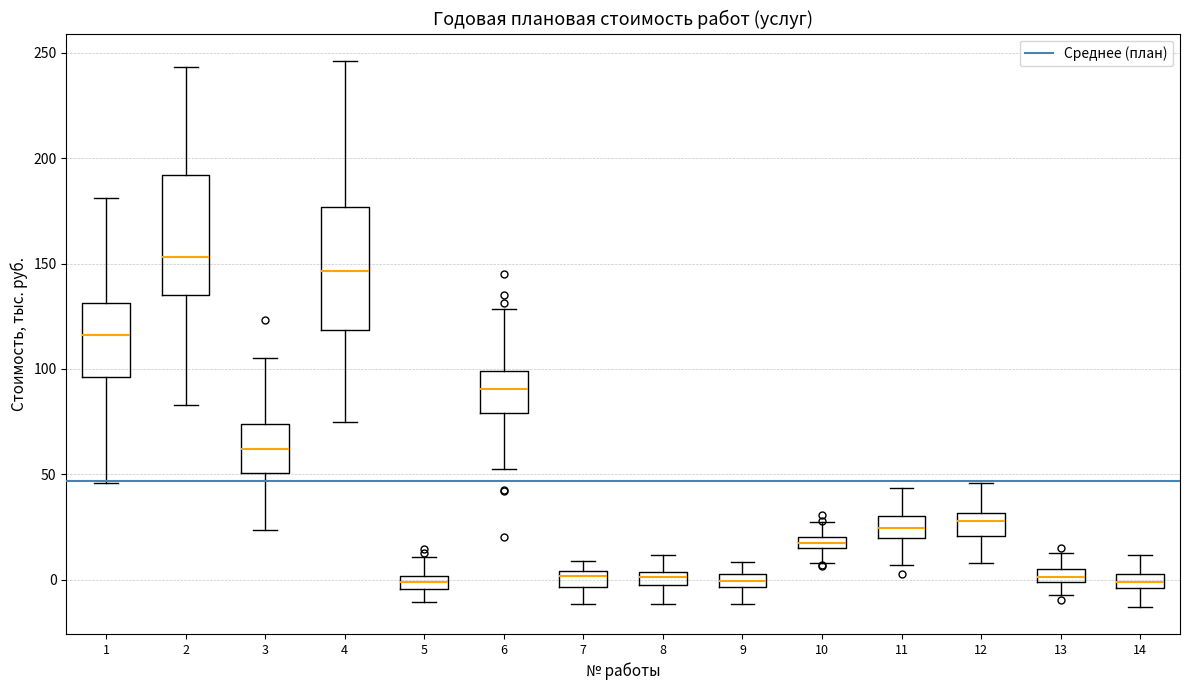

Where does the upper whisker of the box at x = 12 end on the y-axis? The values are not printed on the chart, so give them approximately, as read against the axis.

45